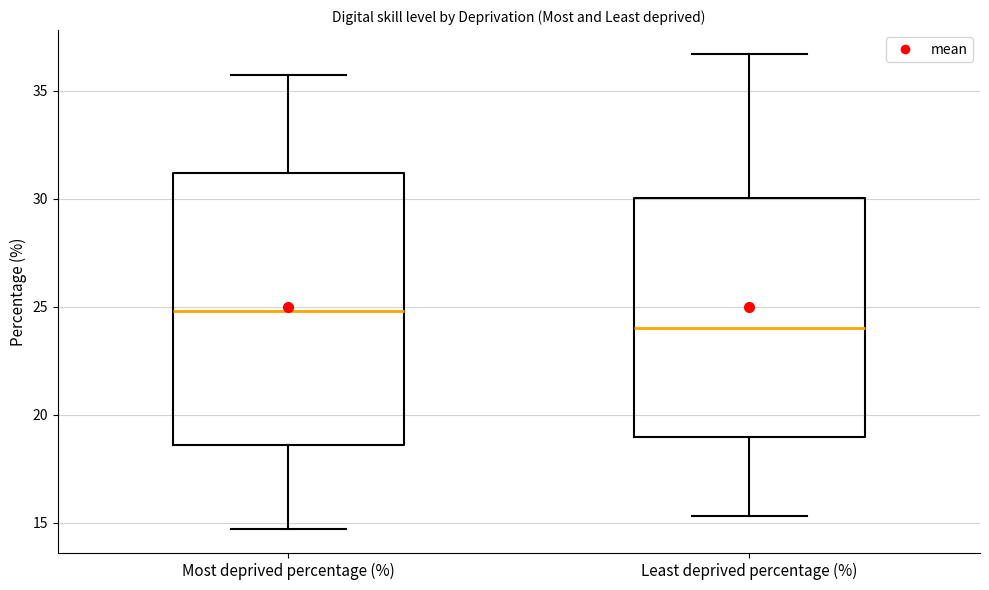

Where does the median line of the box for Most deprived percentage (%) sit on the y-axis? The values are not printed on the chart, so give them approximately, as read against the axis.

25.0